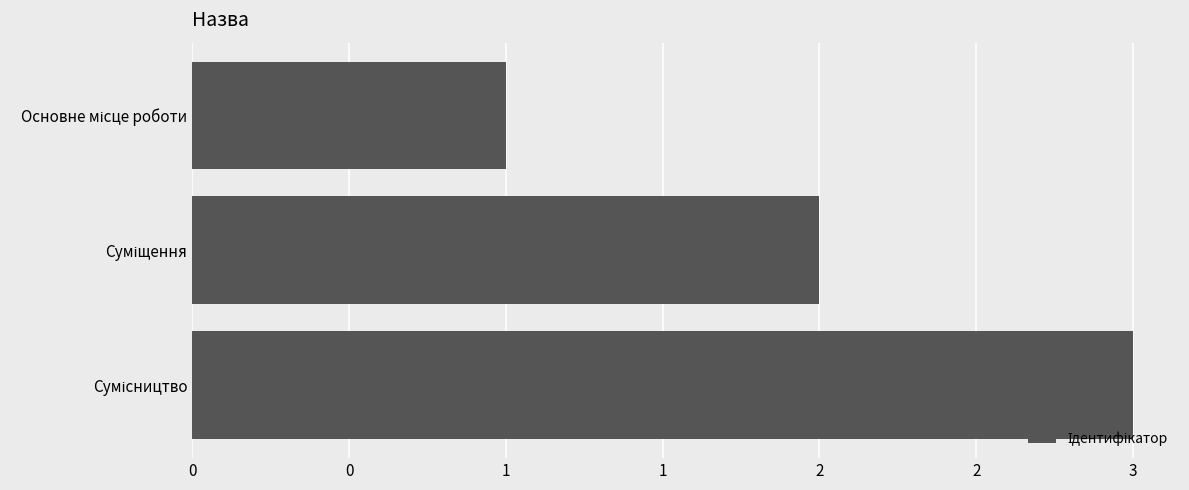

What is the difference between the maximum and second lowest values?

1